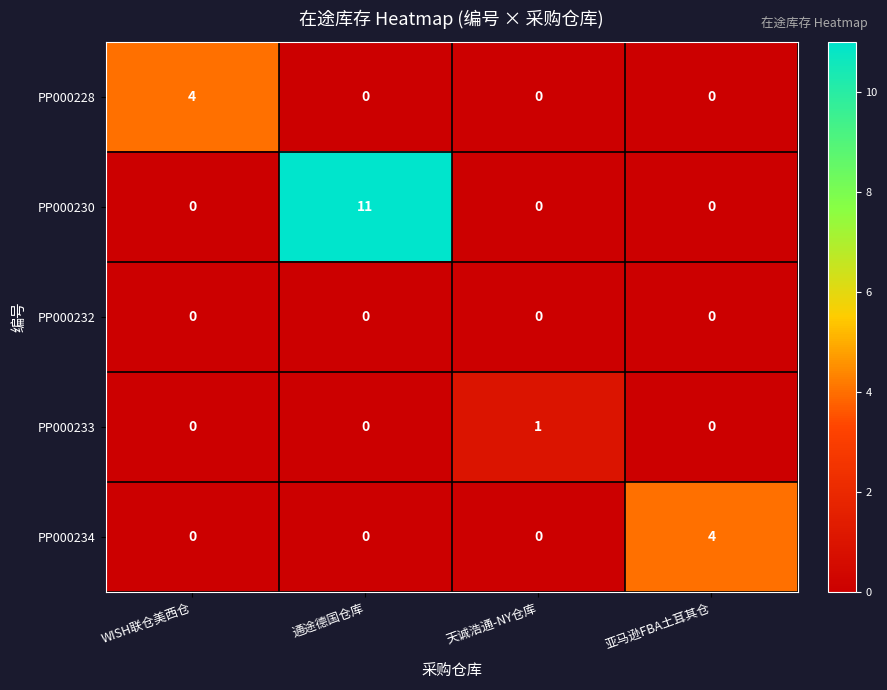

The PP000230 series shows 0 at 天诚浩通-NY仓库. True or false?

True